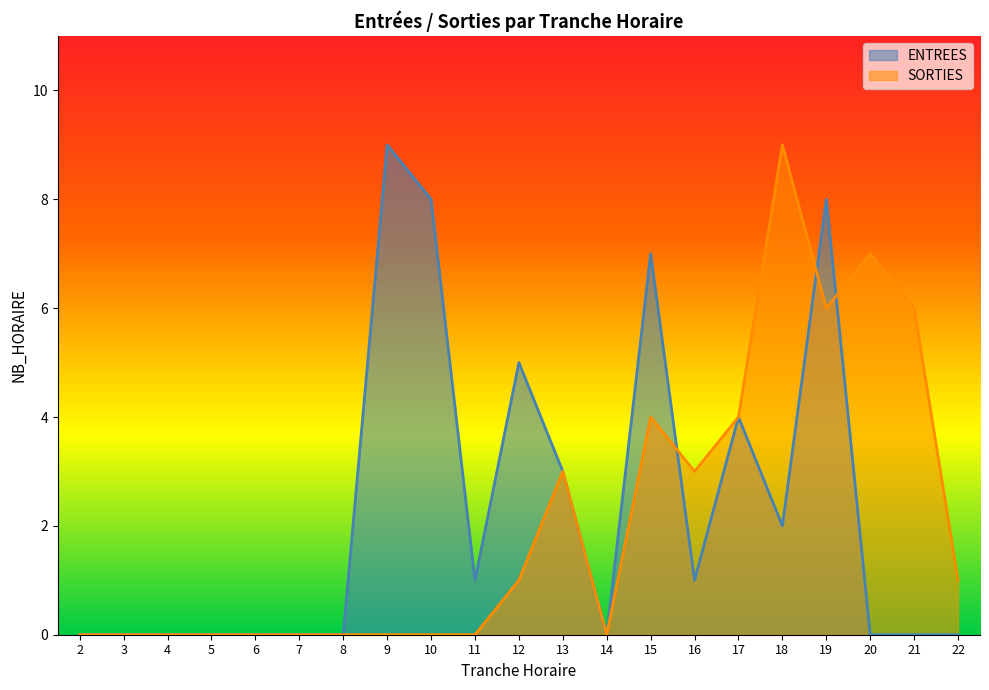

At which category does ENTREES reach its first local peak?

9